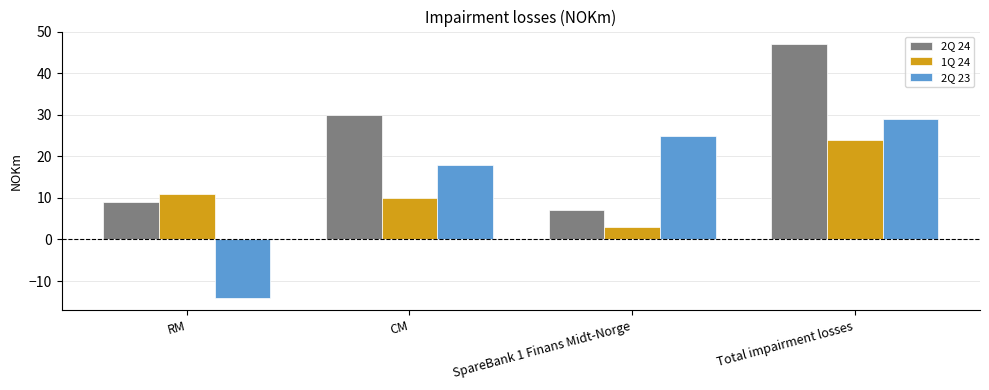

Is the value of 1Q 24 at CM greater than the value of 2Q 23 at CM?

No